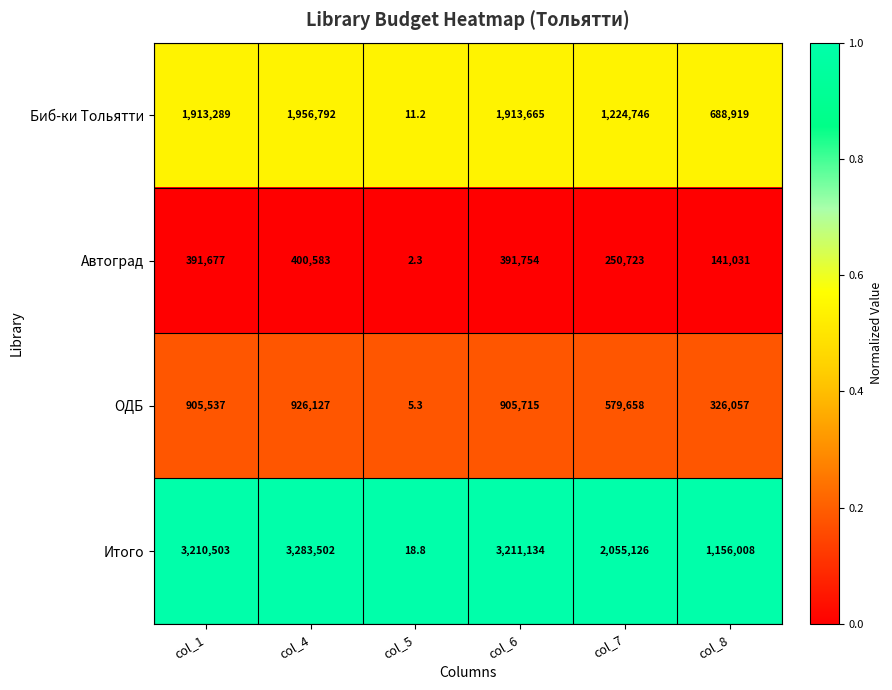

Reading left to right, transcribe all the data shown in this chart.

Биб-ки Тольятти: col_1=1913289.0	col_4=1956792.0	col_5=11.2	col_6=1913665.0	col_7=1224746.0	col_8=688919.0
Автоград: col_1=391677.0	col_4=400583.0	col_5=2.3	col_6=391754.0	col_7=250723.0	col_8=141031.0
ОДБ: col_1=905537.0	col_4=926127.0	col_5=5.3	col_6=905715.0	col_7=579658.0	col_8=326057.0
Итого: col_1=3210503.0	col_4=3283502.0	col_5=18.8	col_6=3211134.0	col_7=2055126.0	col_8=1156008.0